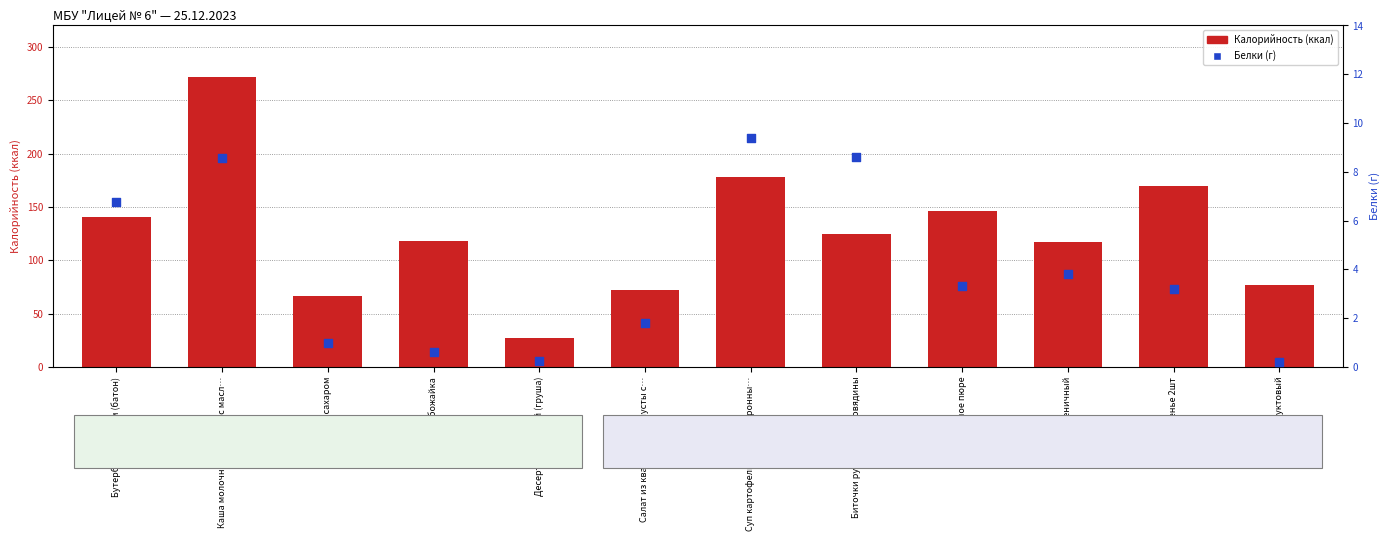

Which series has the widest spread of Y values?

Калорийность